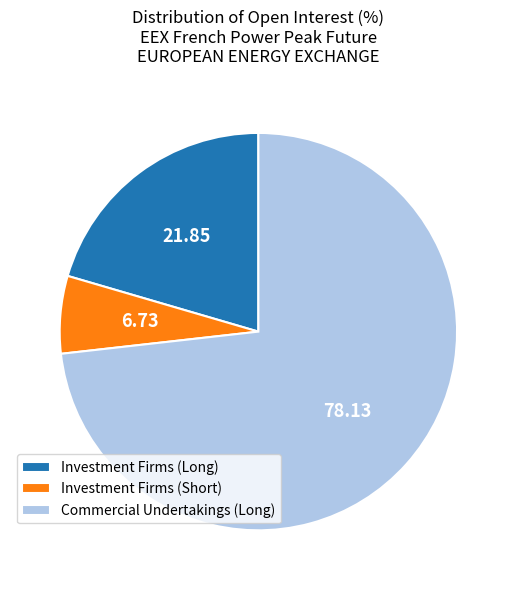

Which slice is the largest?

Commercial Undertakings (Long)